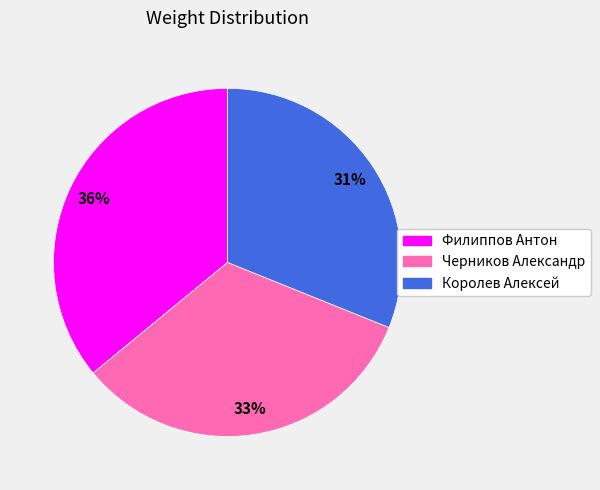

How many segments does this pie chart have?

3